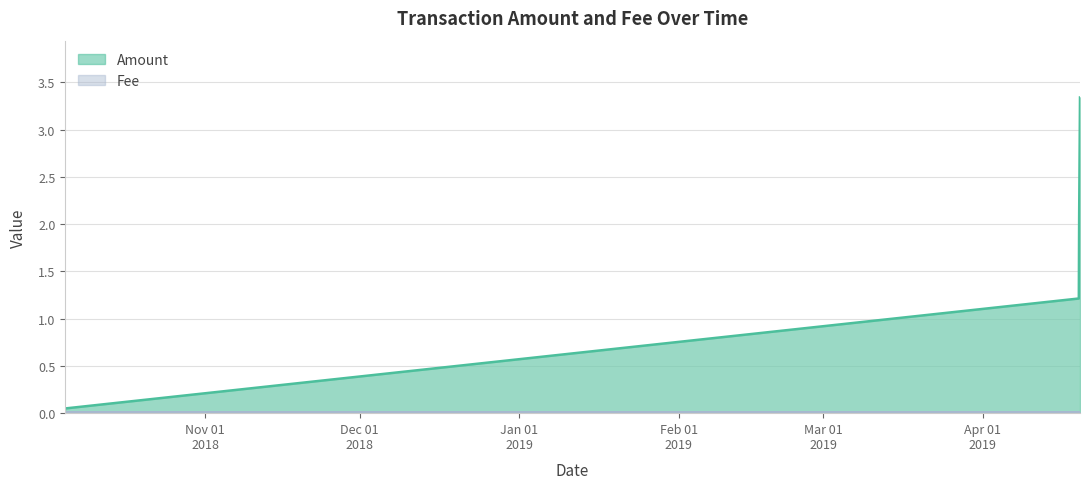

What is the value of the 2nd point from the left?

1.2